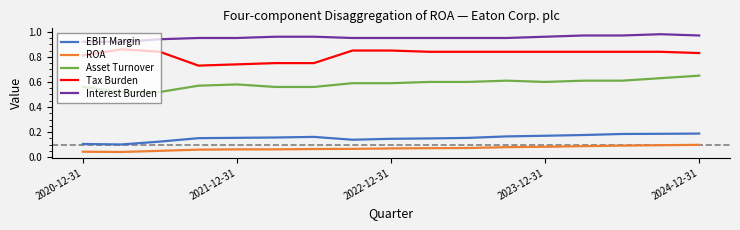

Which series has the largest total across all categories?

Interest Burden